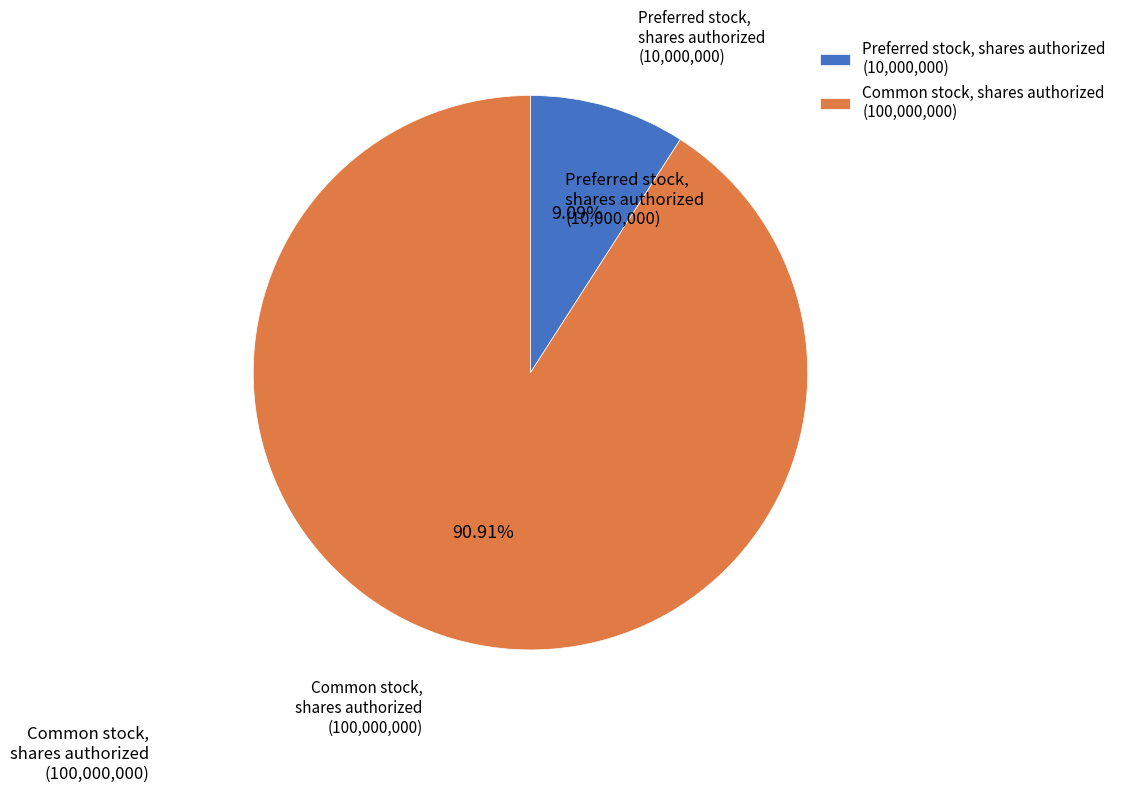

Which category has the biggest portion of the pie?

Common stock, shares authorized